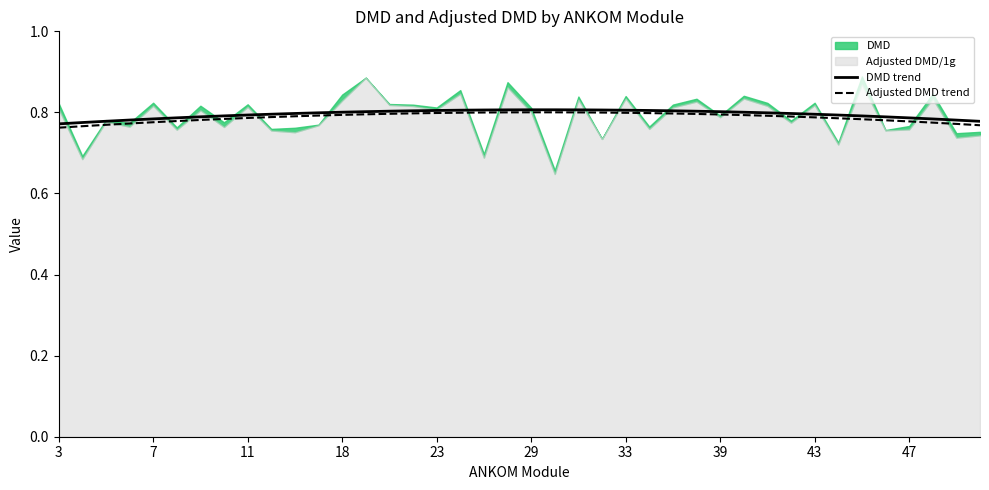

The DMD trend series shows 0.8 at 43. True or false?

True